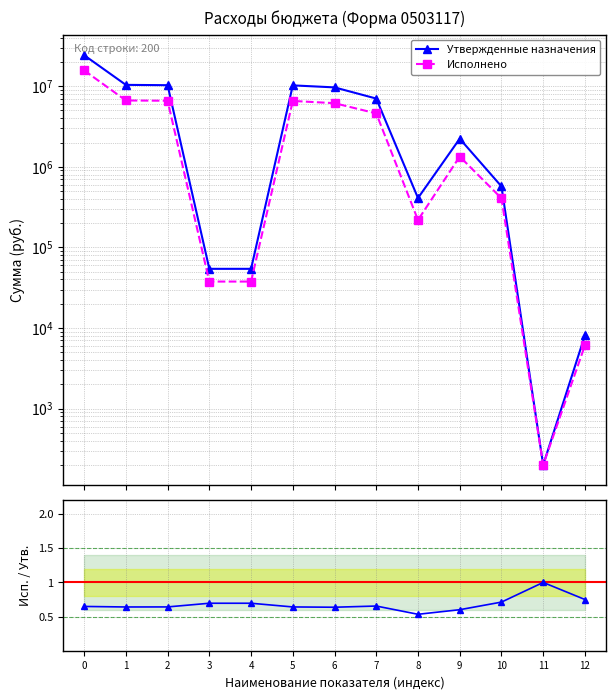

Where is the first local maximum for Утвержденные назначения?

5